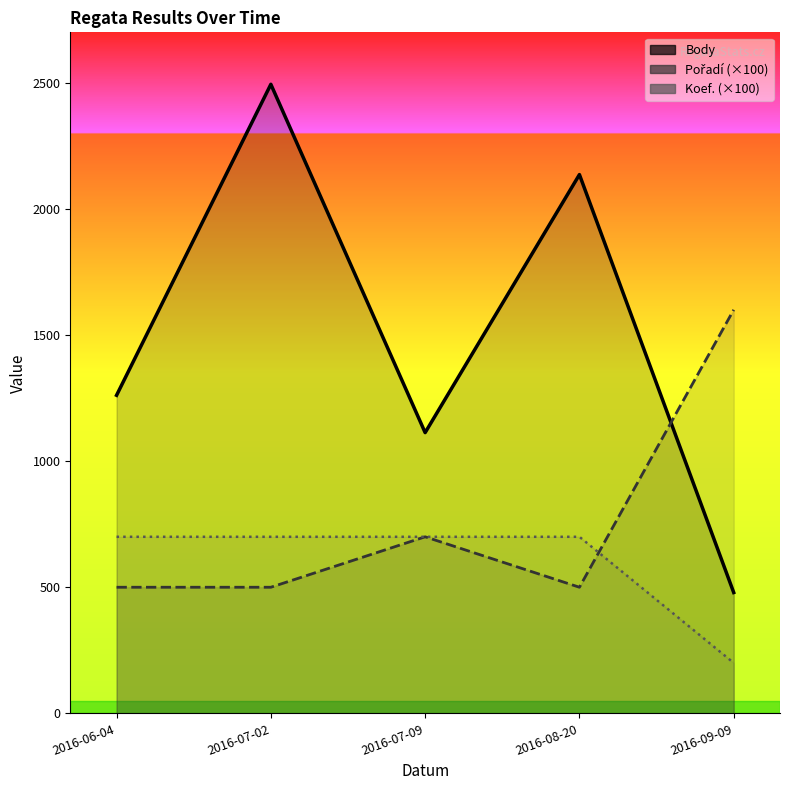

Which series has the widest spread of values?

Body